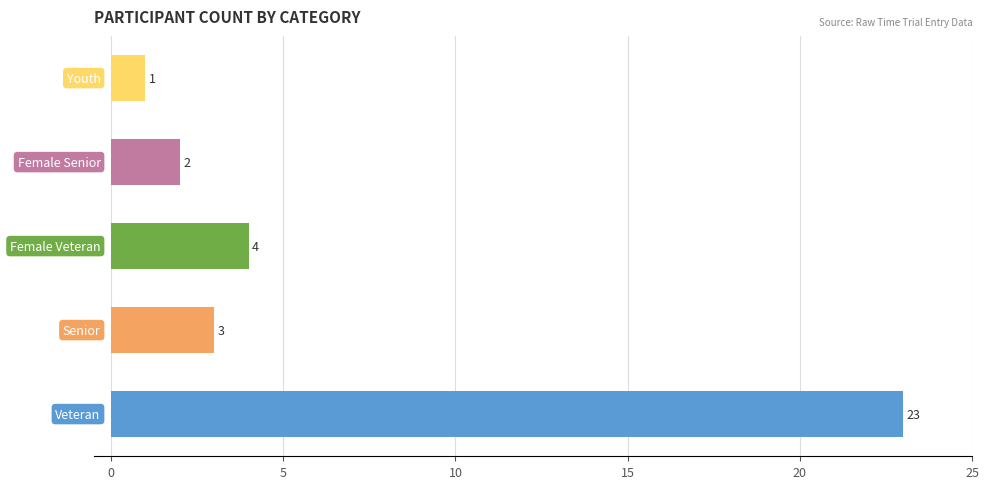

Rank the categories by value from highest to lowest.

Veteran, Female Veteran, Senior, Female Senior, Youth